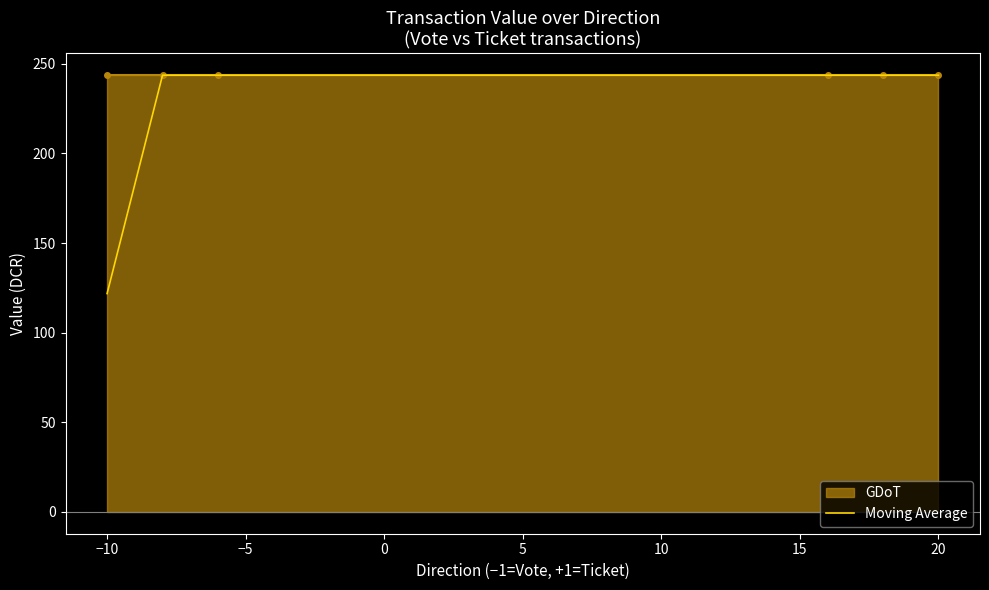

What is the highest value of the Moving Average series?

243.6